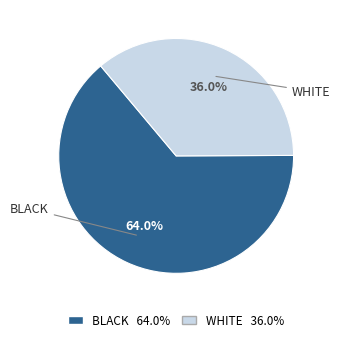

Is there any slice that represents more than half of the pie?

Yes